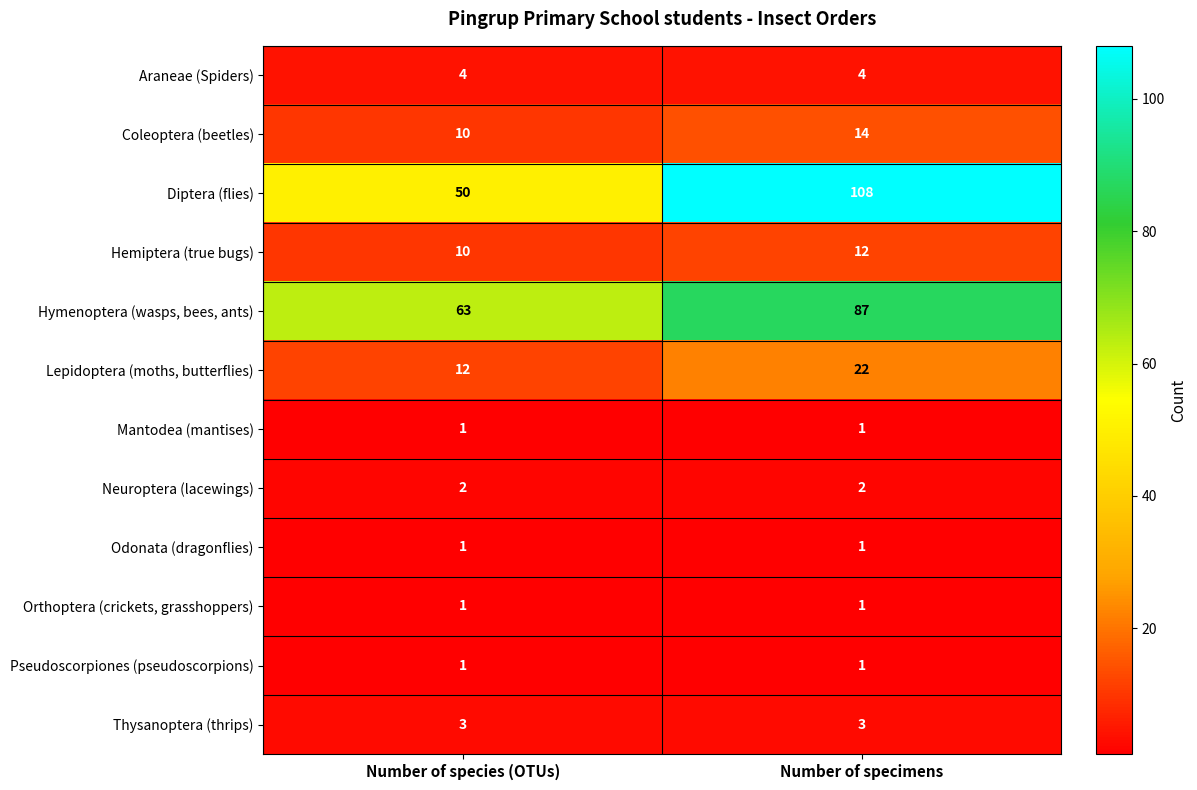

Which label corresponds to the largest value in the chart?

Number of specimens